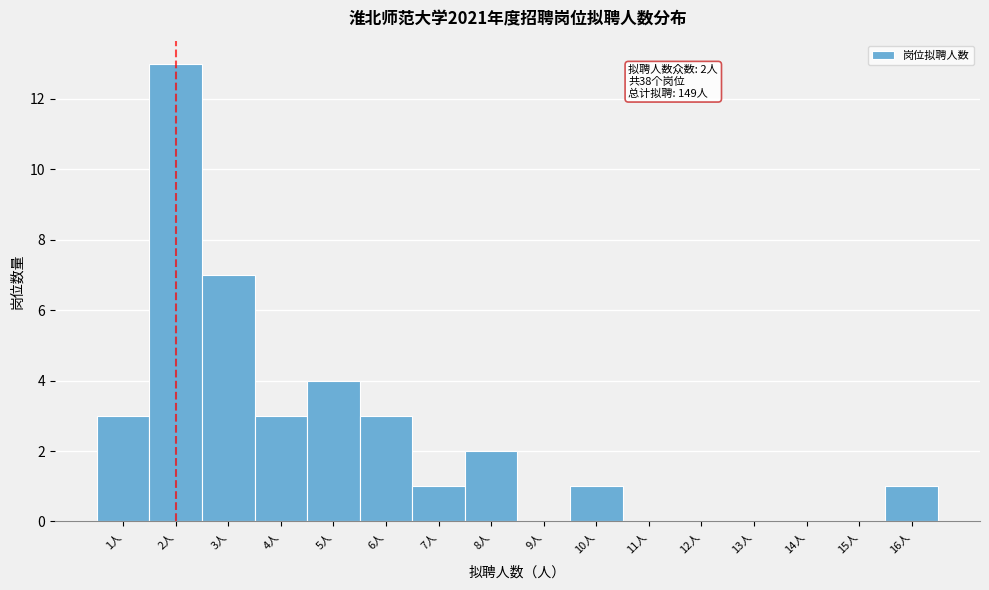

Reading right to left, what are all the values shown in this chart?

16人=1	15人=0	14人=0	13人=0	12人=0	11人=0	10人=1	9人=0	8人=2	7人=1	6人=3	5人=4	4人=3	3人=7	2人=13	1人=3